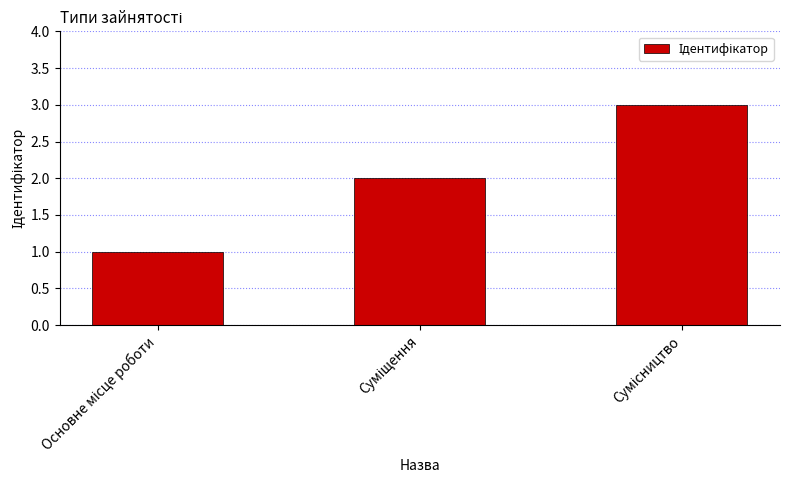

What is the sum of all values?

6